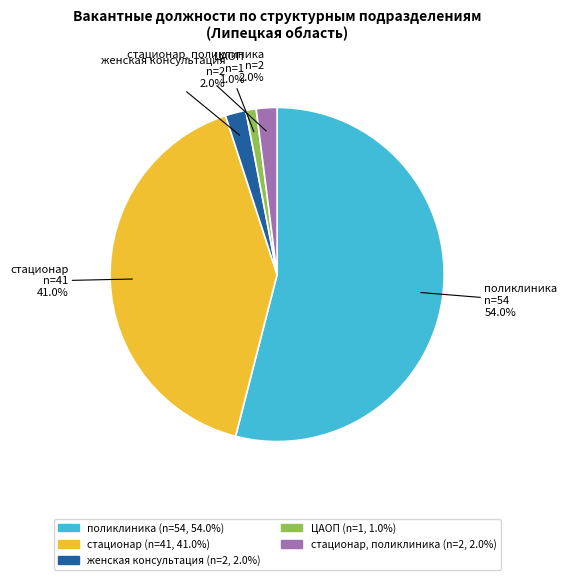

Does поликлиника represent more than half of the total?

Yes